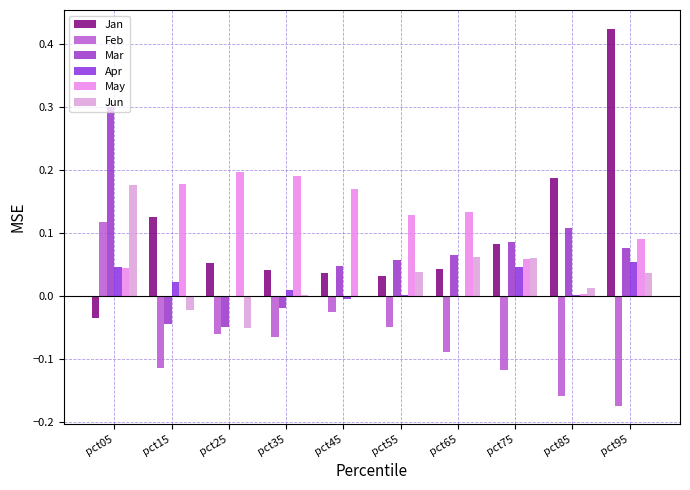

Where does the Apr series first go above 0?

pct05